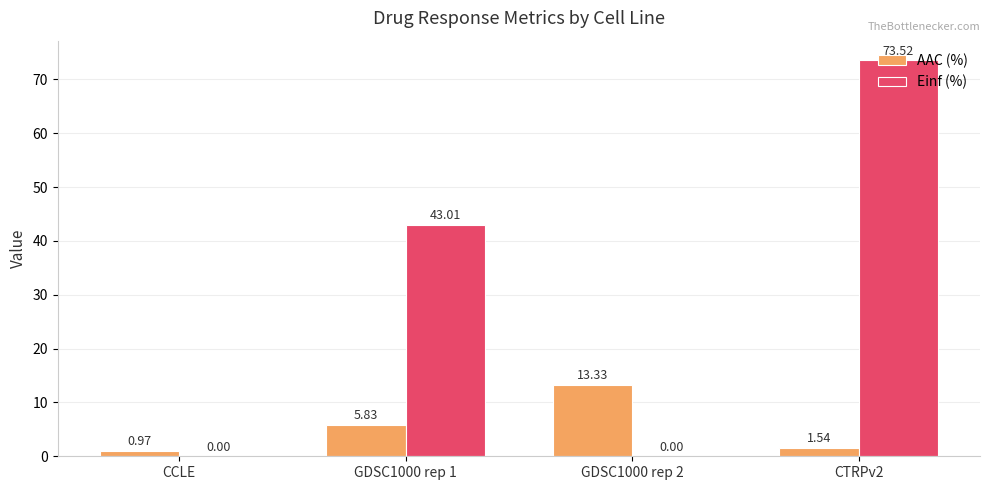

What is the sum of all Einf (%) values?

116.5